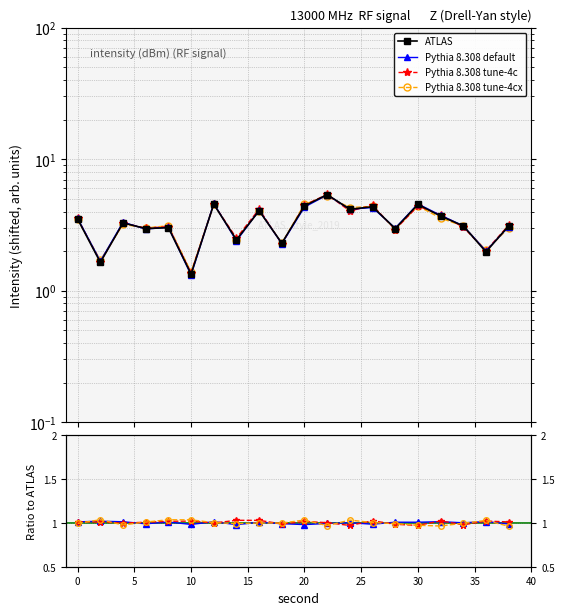

Reading left to right, what are all the values shown in this chart?

ATLAS: 3.5	1.6	3.3	3.0	3.0	1.3	4.5	2.4	4.1	2.3	4.4	5.4	4.2	4.4	3.0	4.5	3.7	3.1	2.0	3.1
Pythia 8.308 default: 1.0	1.0	1.0	1.0	1.0	1.0	1.0	1.0	1.0	1.0	1.0	1.0	1.0	1.0	1.0	1.0	1.0	1.0	1.0	1.0
Pythia 8.308 tune-4c: 1.0	1.0	1.0	1.0	1.0	1.0	1.0	1.0	1.0	1.0	1.0	1.0	1.0	1.0	1.0	1.0	1.0	1.0	1.0	1.0
Pythia 8.308 tune-4cx: 1.0	1.0	1.0	1.0	1.0	1.0	1.0	1.0	1.0	1.0	1.0	1.0	1.0	1.0	1.0	1.0	1.0	1.0	1.0	1.0